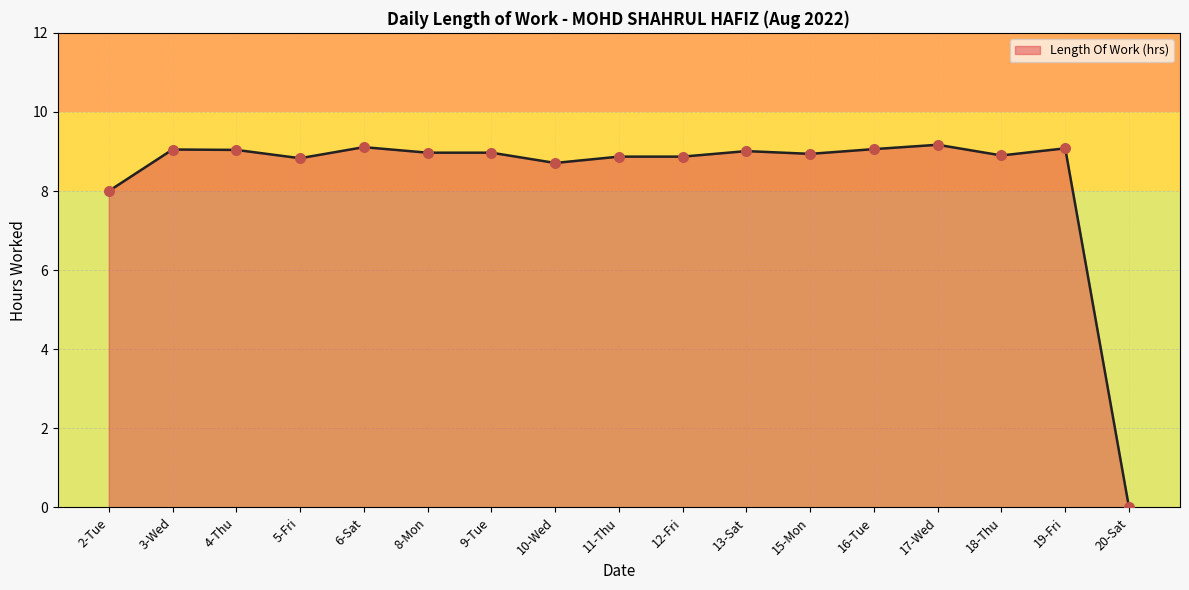

What is the change in value from 2-Tue to 9-Tue?

+1.0